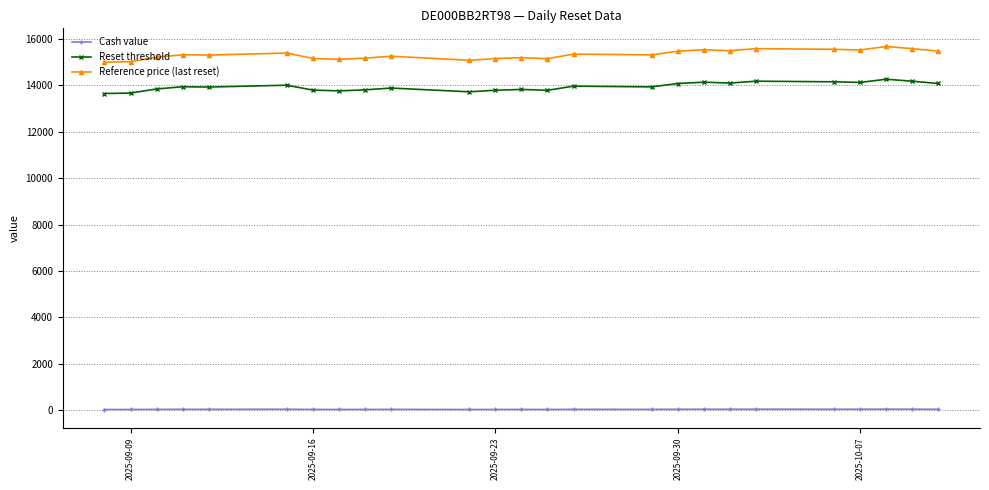

True or false: Cash value and Reference price (last reset) intersect in this chart.

False